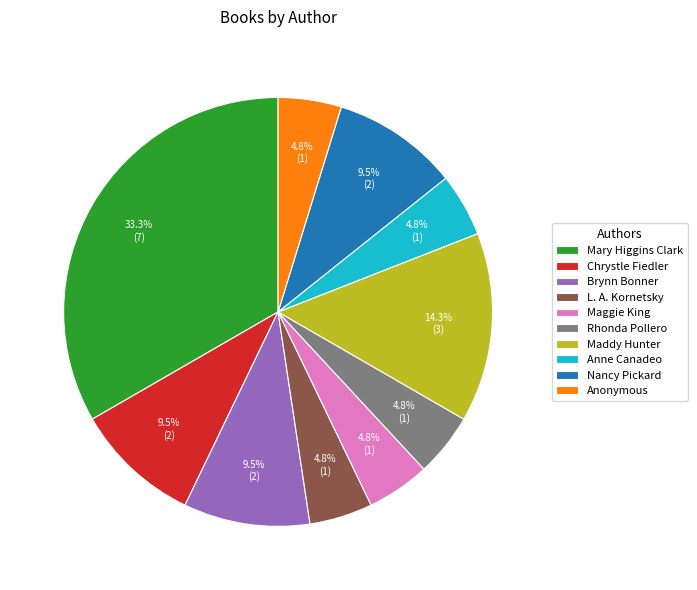

Count the number of slices in the pie.

10